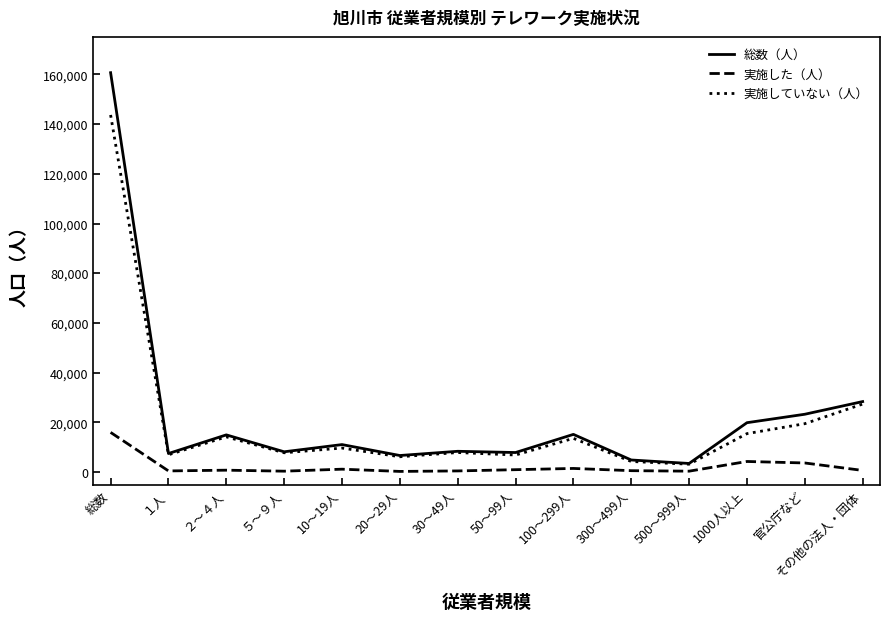

Which category has the highest value in the 総数（人） series?

総数